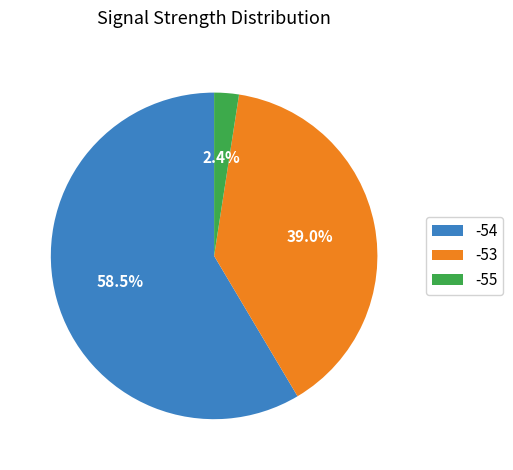

What portion of the pie excludes -53?

61.0%